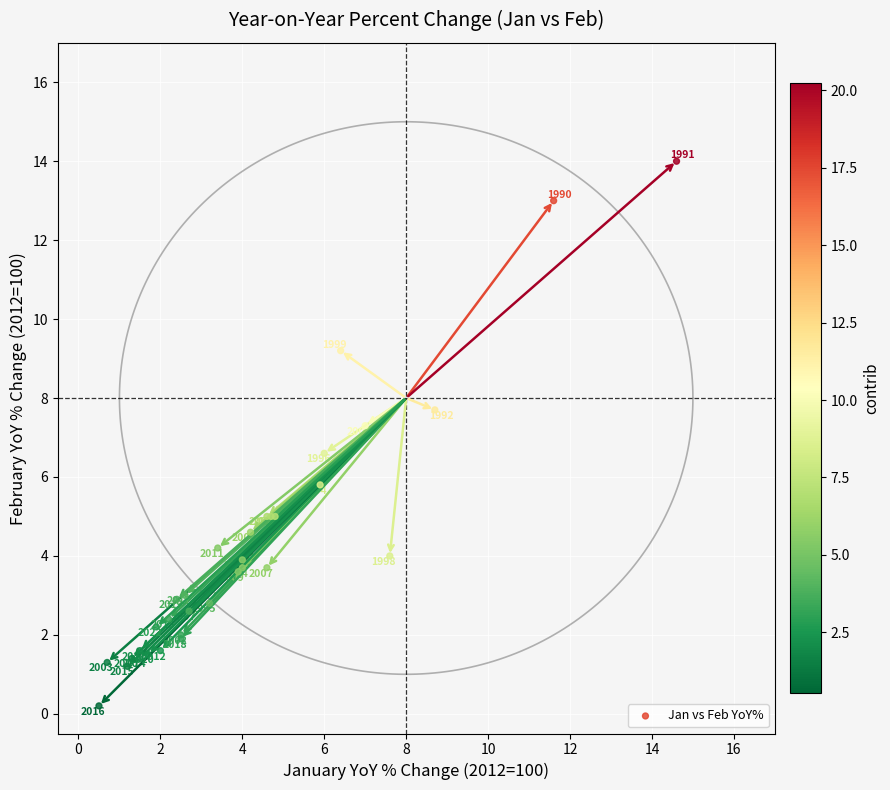

What Y value in the scatter plot is closest to 7?

7.3